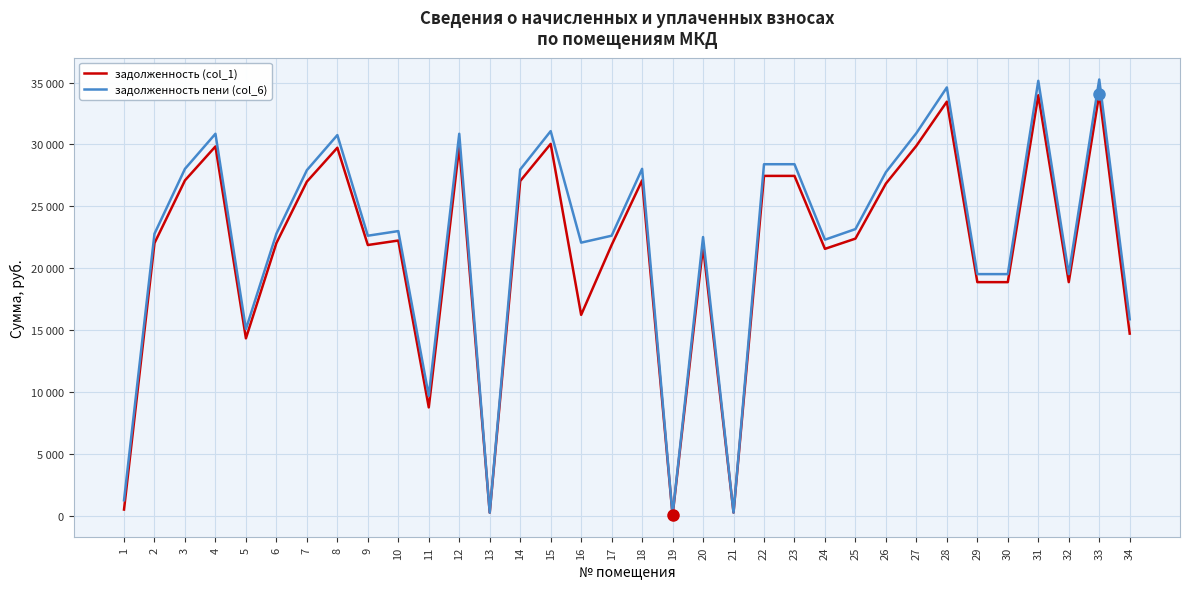

What is the total value across all series at 27?

60800.8